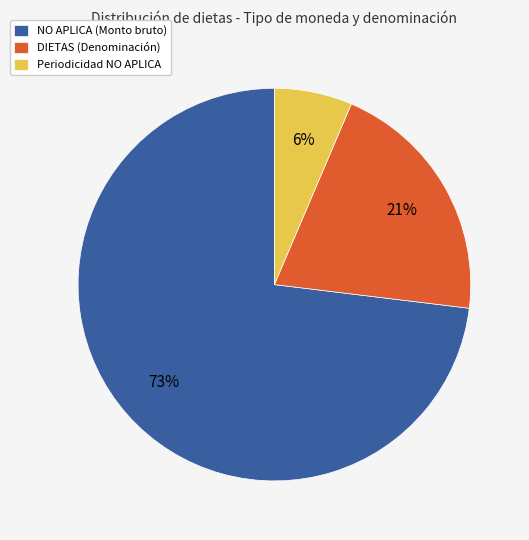

Which category has the biggest portion of the pie?

NO APLICA (Monto bruto)